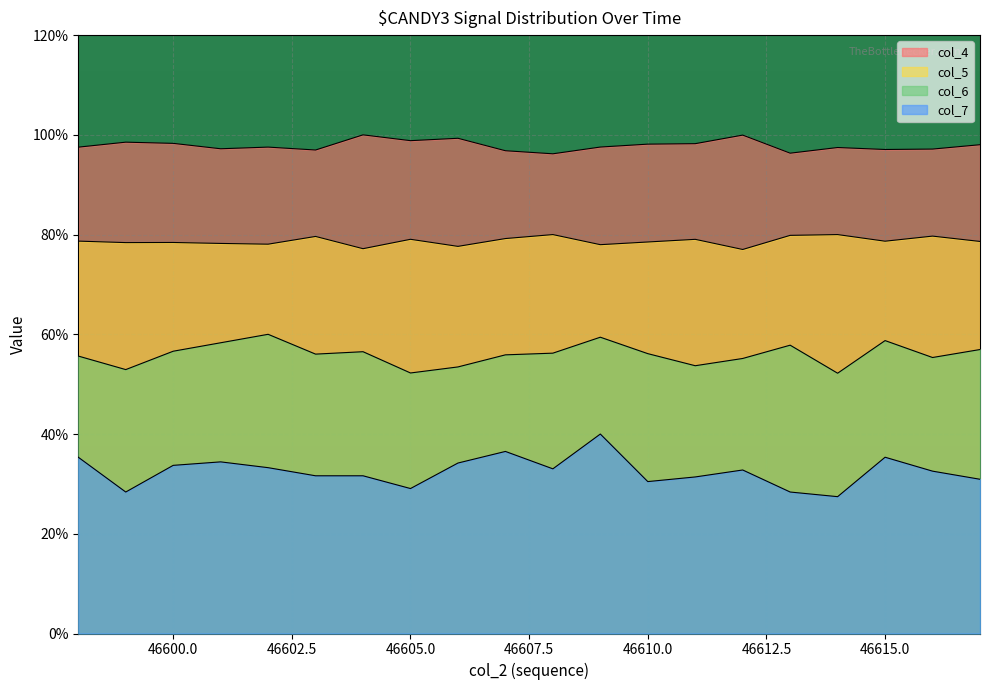

Where is the first local maximum for col_7?

46601